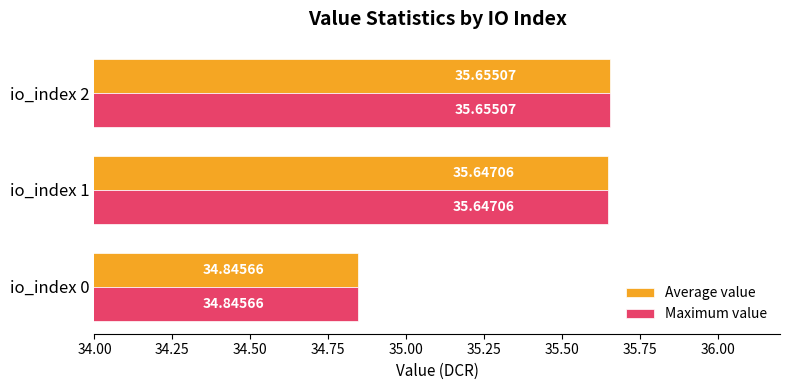

Which label corresponds to the smallest value in the chart?

io_index 0